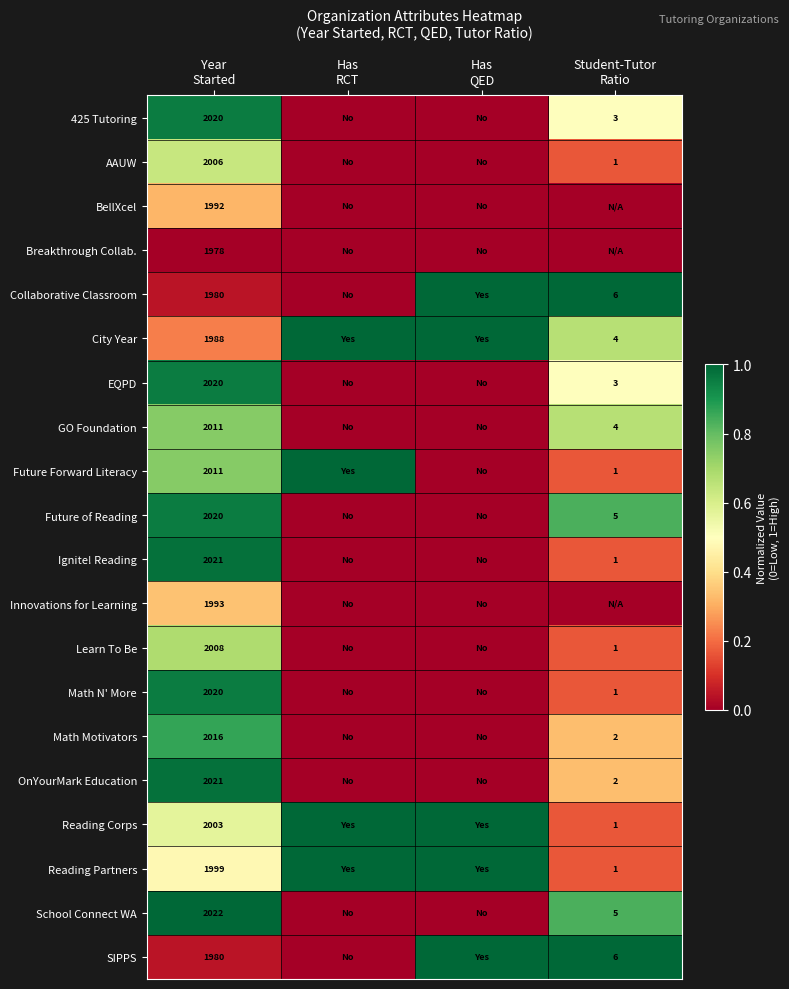

Is it true that Innovations for Learning equals 0.0 at Student-Tutor Ratio?

True